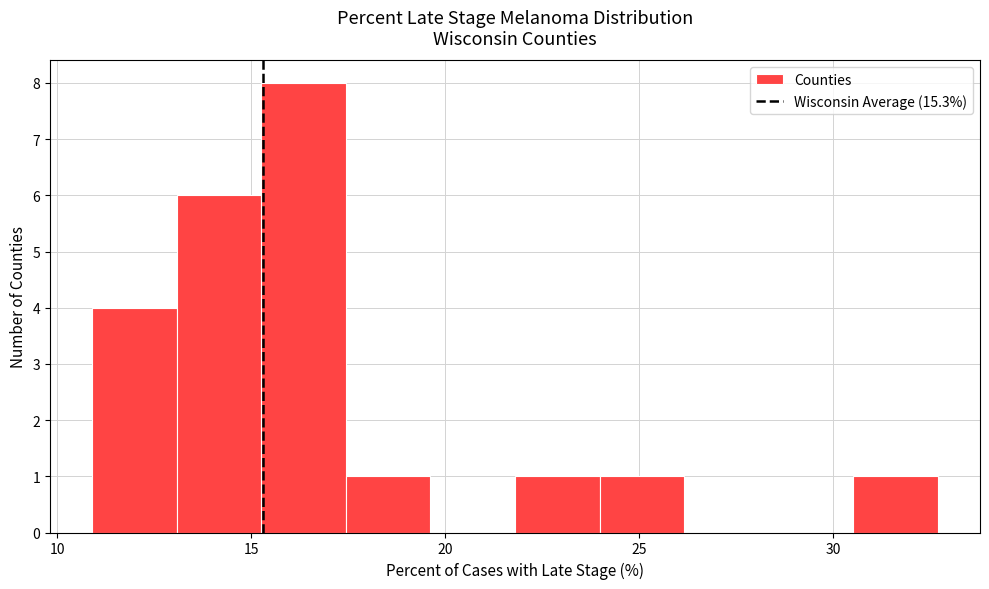

Which range on the x-axis has the tallest bar?

15.5 to 17.5